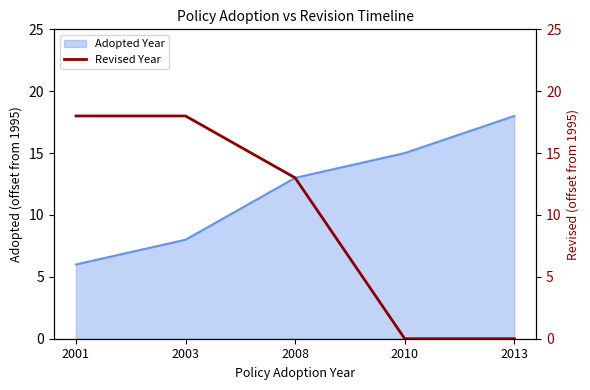

What is the difference between the second highest and minimum values?

18